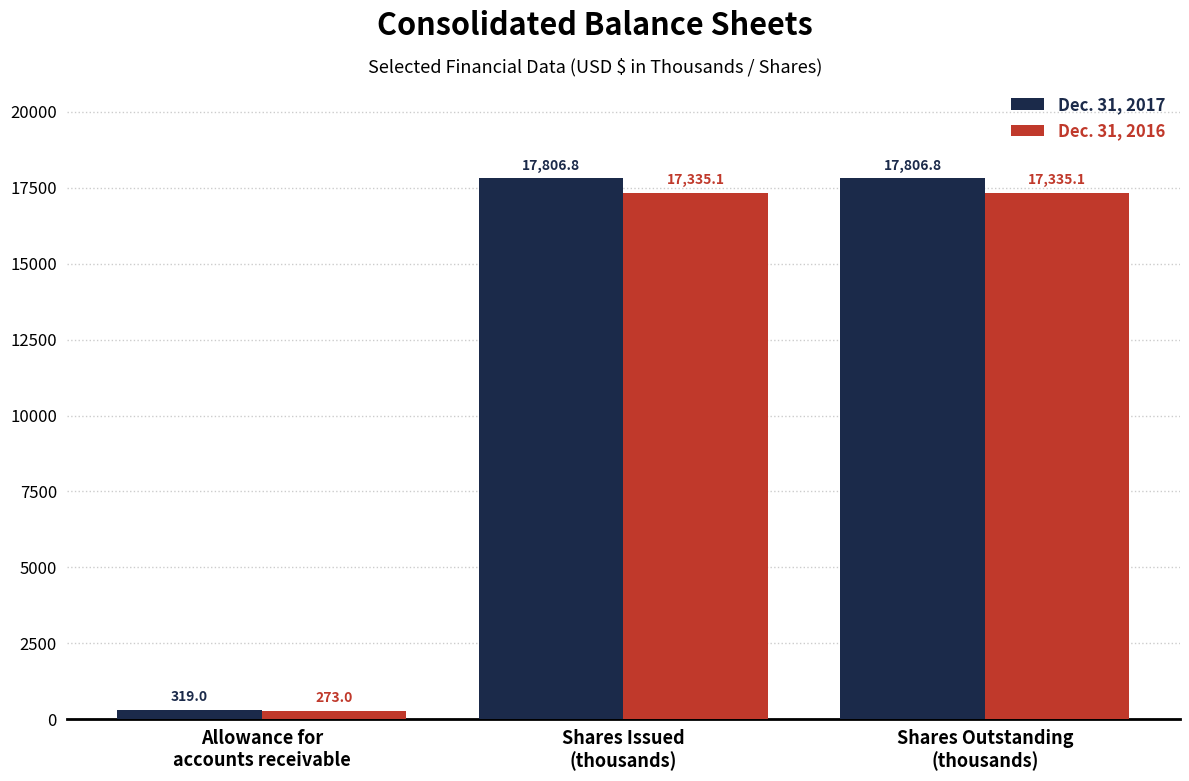

How many distinct data groups are displayed?

2